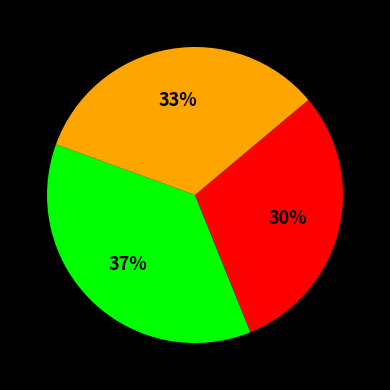

Is there a majority slice in this chart?

No